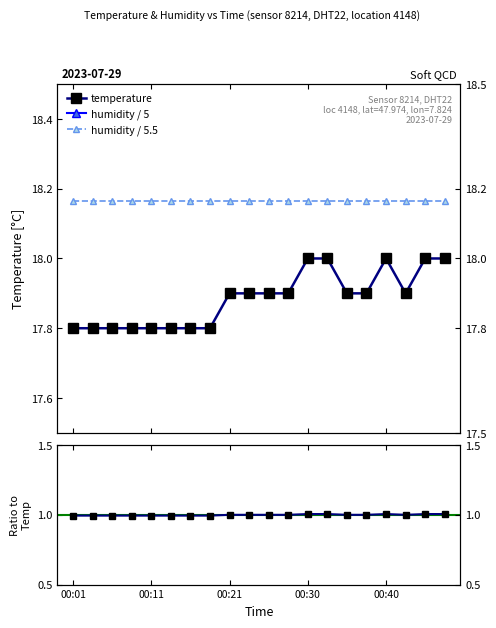

True or false: temperature and hum ratio 2 cross at least once.

False